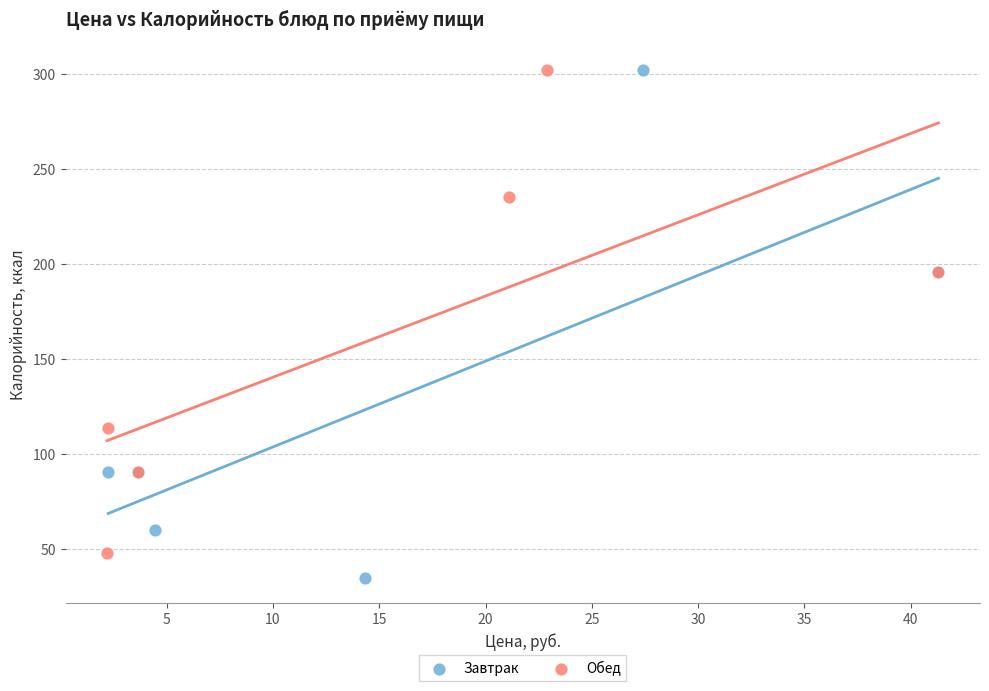

Which series has the widest spread of Y values?

Завтрак